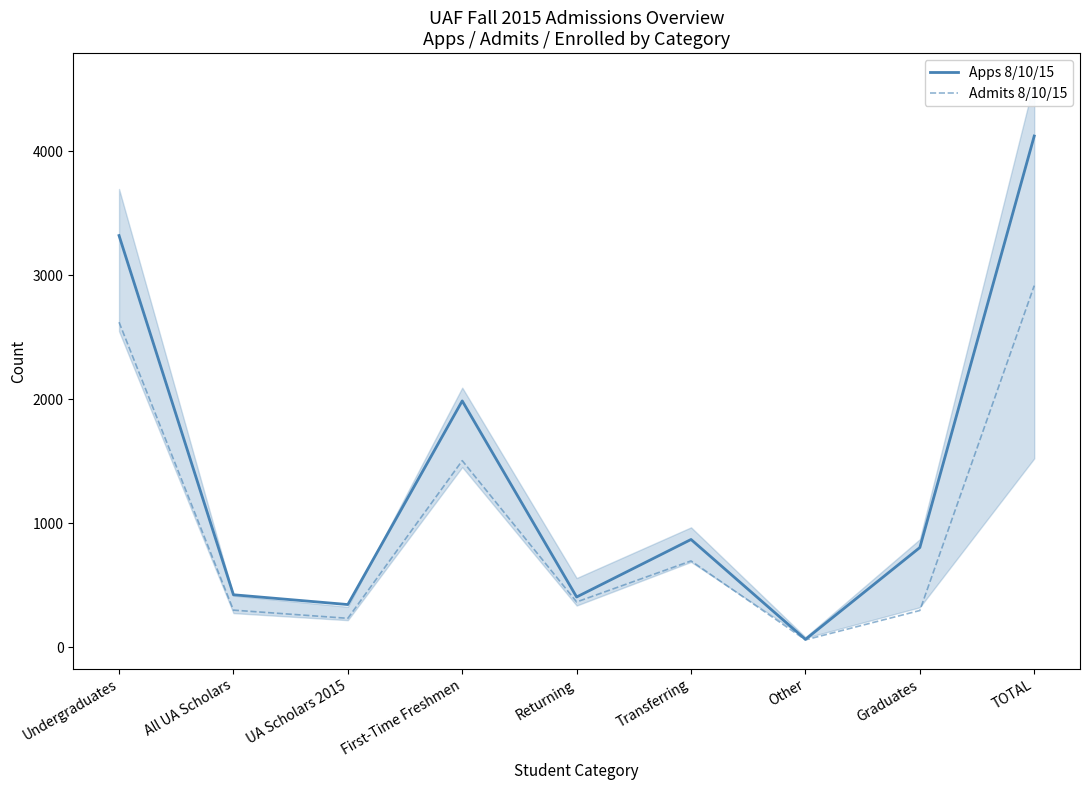

What is the label of the 5th point from the left?

Returning